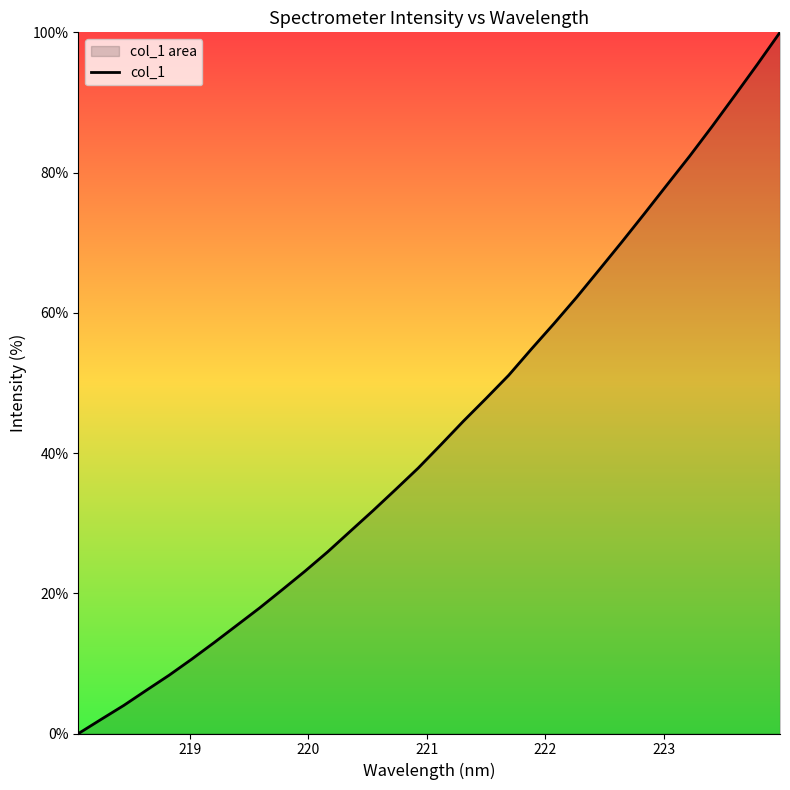

What is the greatest value displayed?

100.0